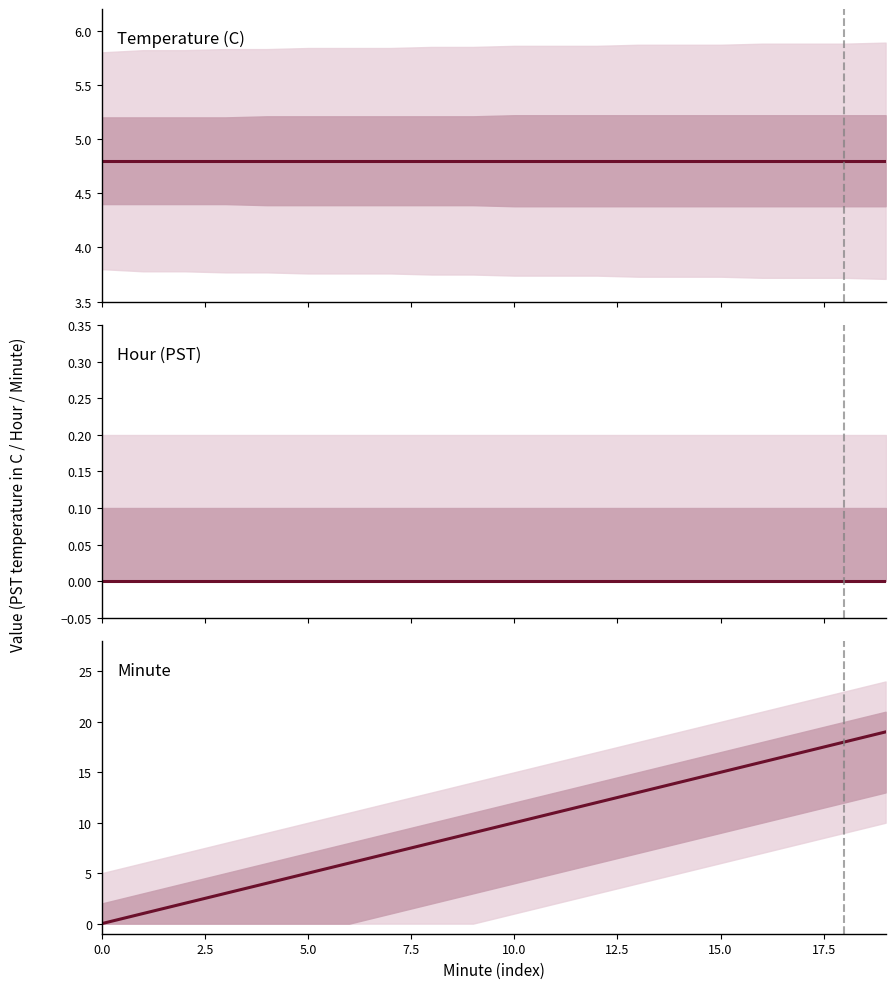

Rank the series by their maximum value, from highest to lowest.

Minute (mean), Temperature (C) (mean), Hour (PST) (mean)